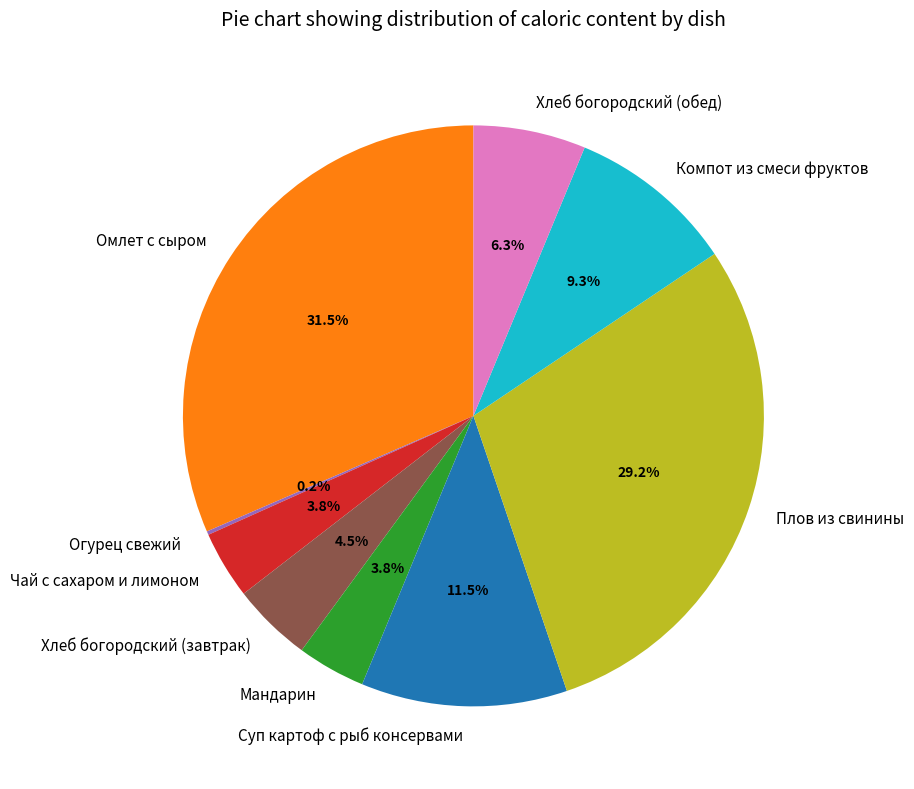

Is it true that Хлеб богородский (обед) is 1% of the pie?

False